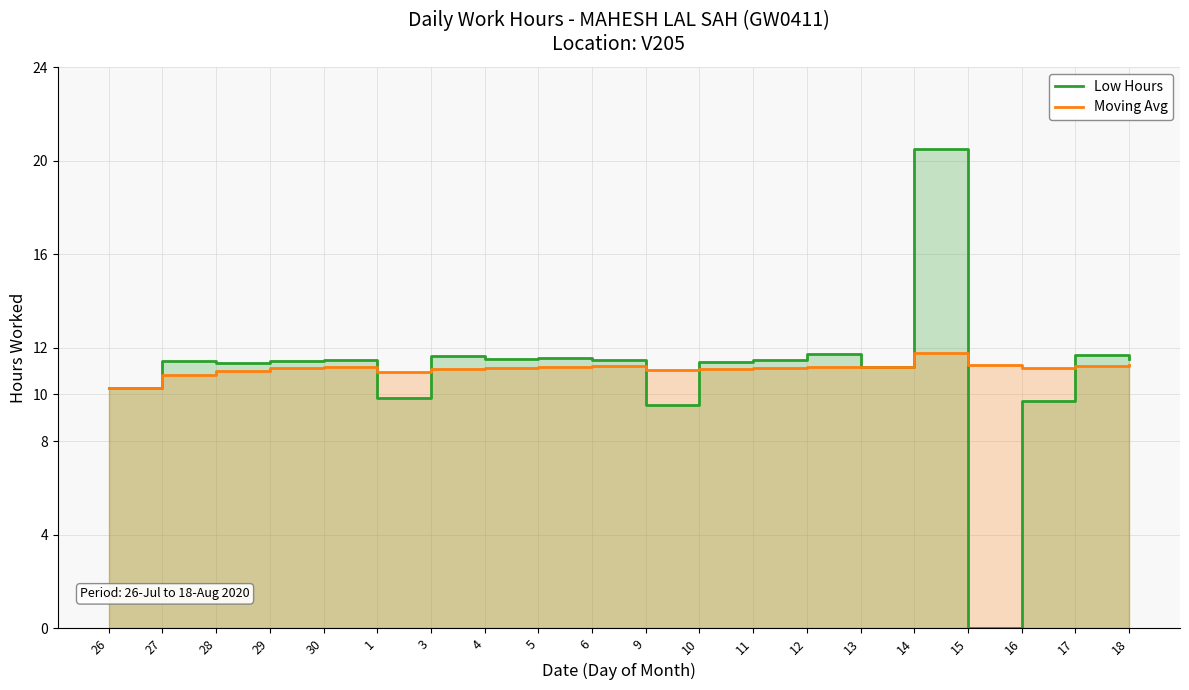

Is it true that Moving Avg equals 11.2 at 30?

True